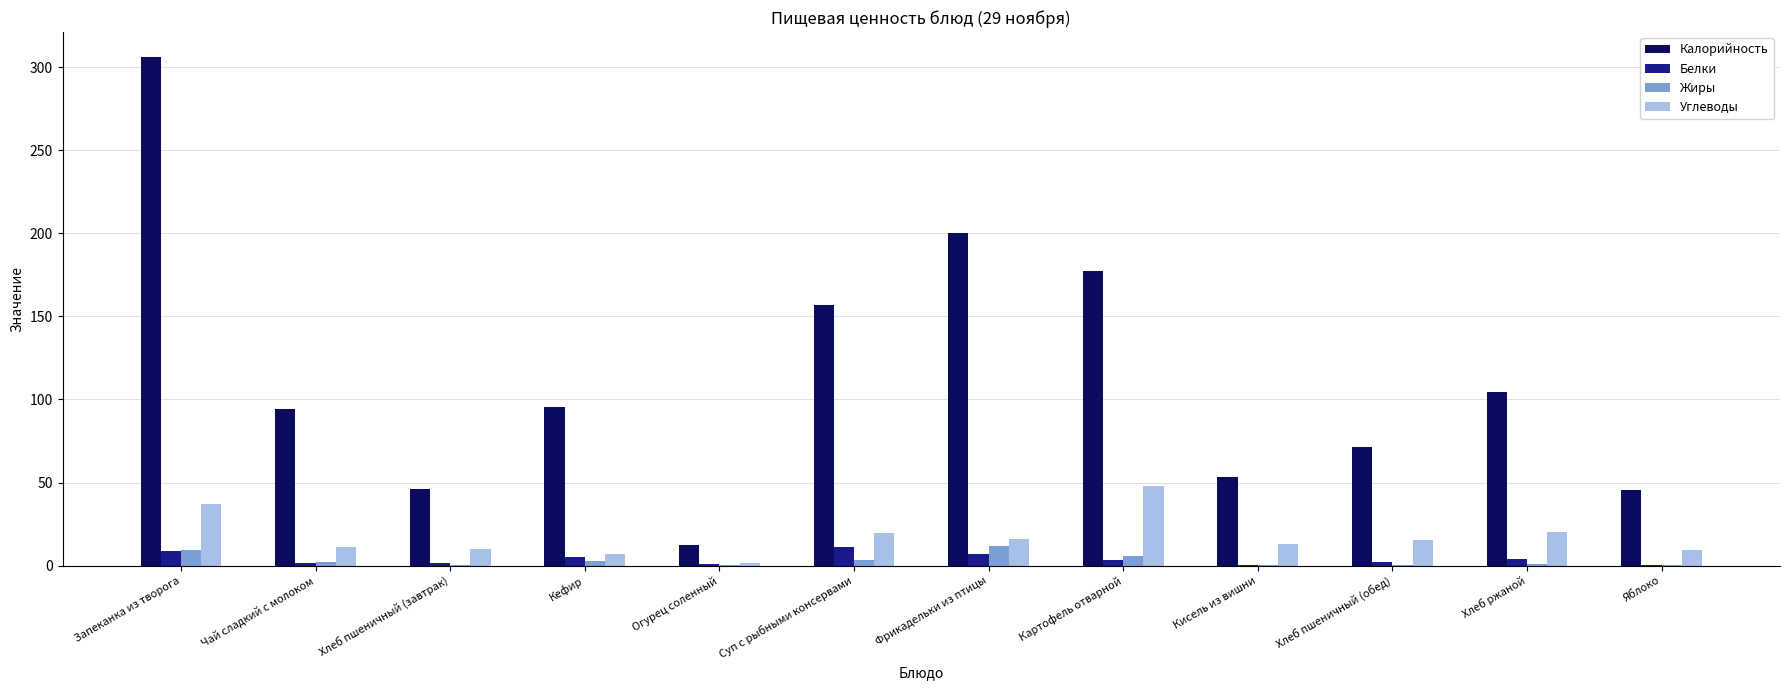

Are the bars grouped side by side (vs. stacked)?

Yes